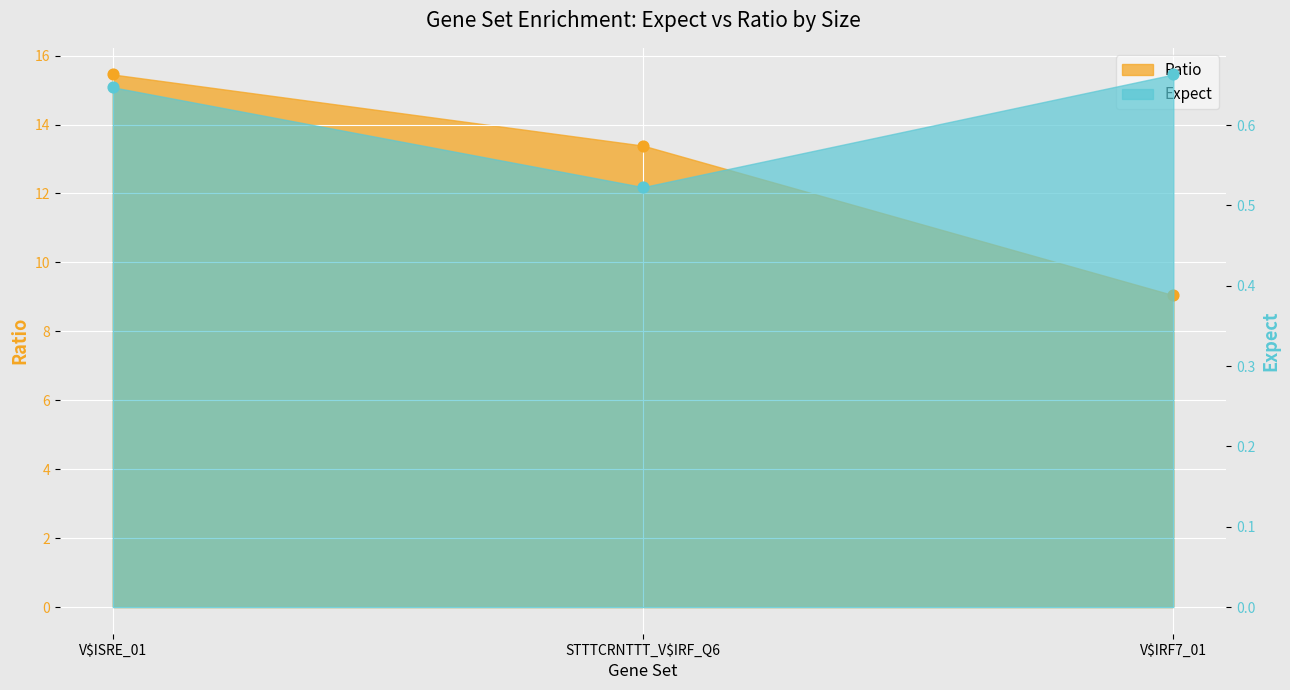

Which series reaches the minimum Y coordinate?

Expect